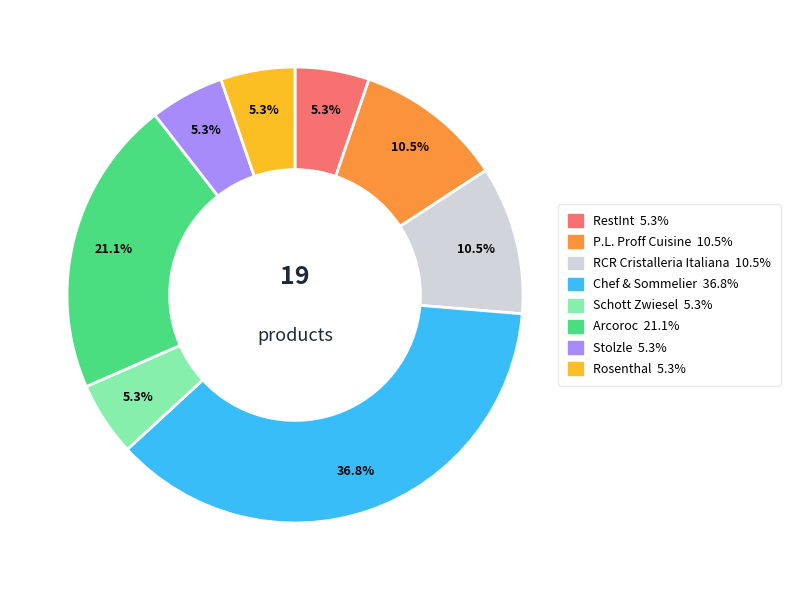

Does RCR Cristalleria Italiana account for over 50% of the chart?

No